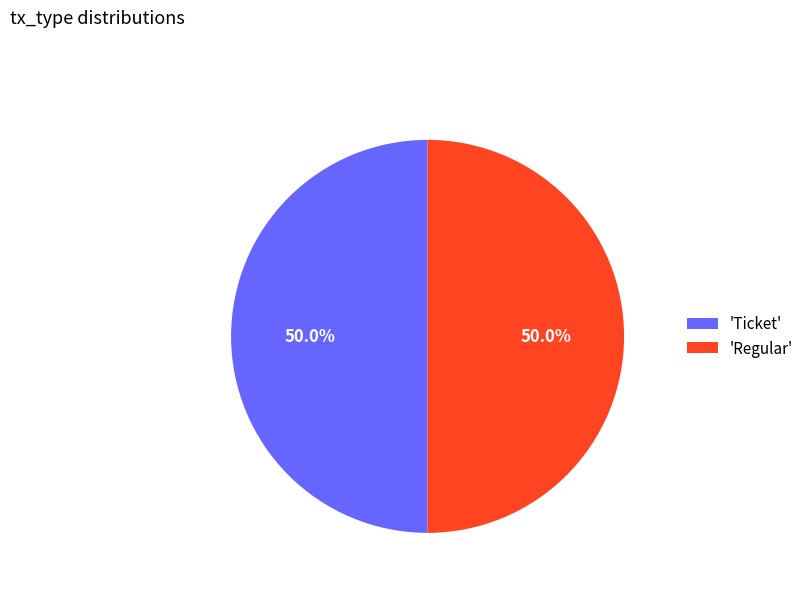

How many segments does this pie chart have?

2